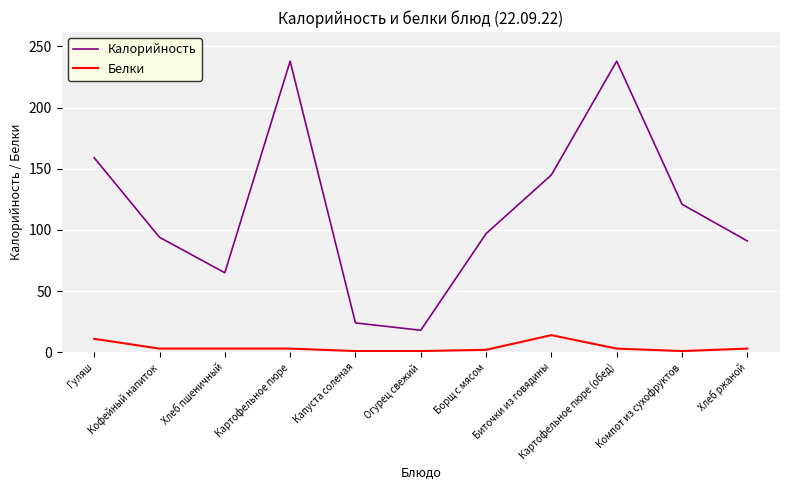

Does the chart display data point markers on the line(s)?

No